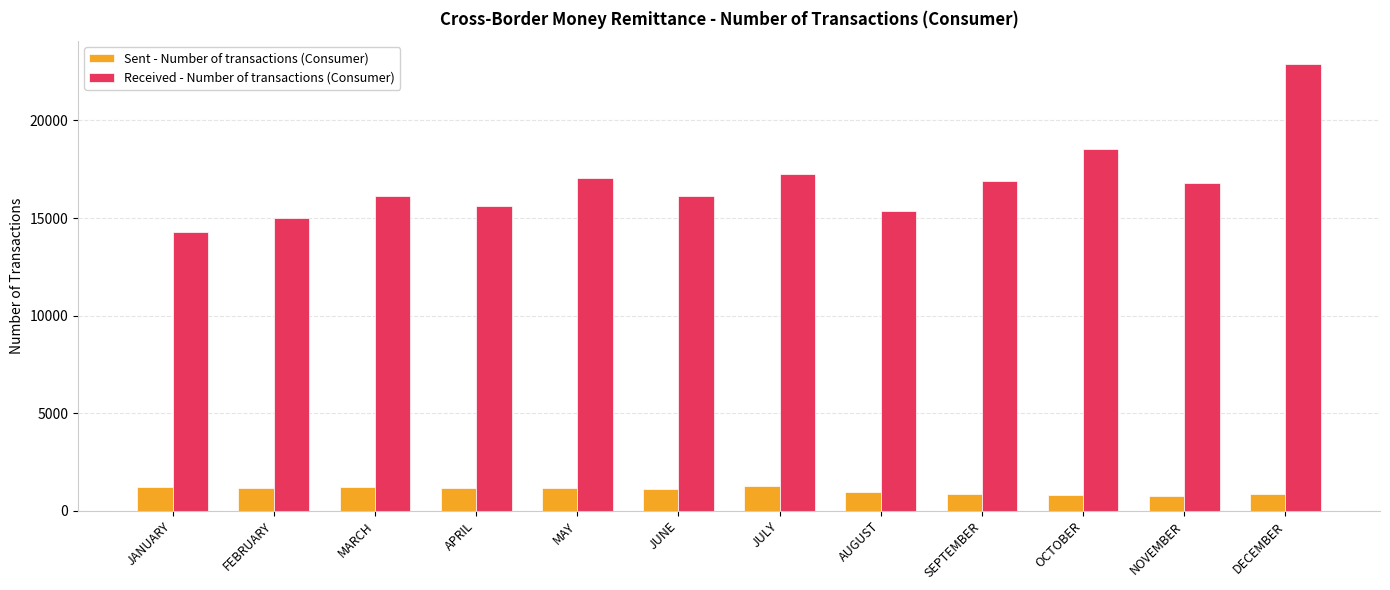

What is the total value across all series at OCTOBER?

19341